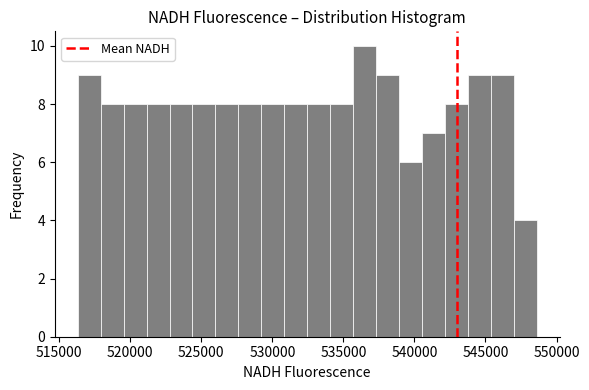

Read against the x-axis, roughly where is the centre of the tallest bar?

536500